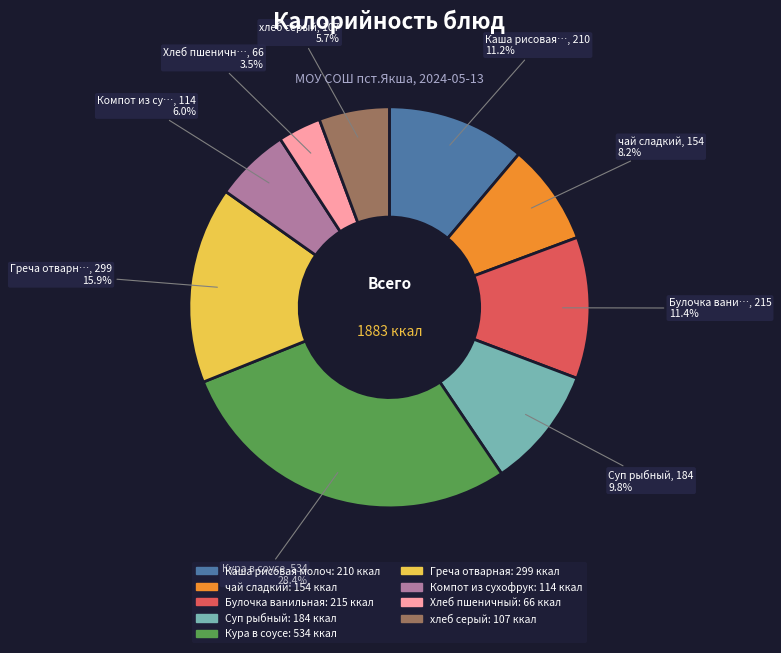

Is there a majority slice in this chart?

No